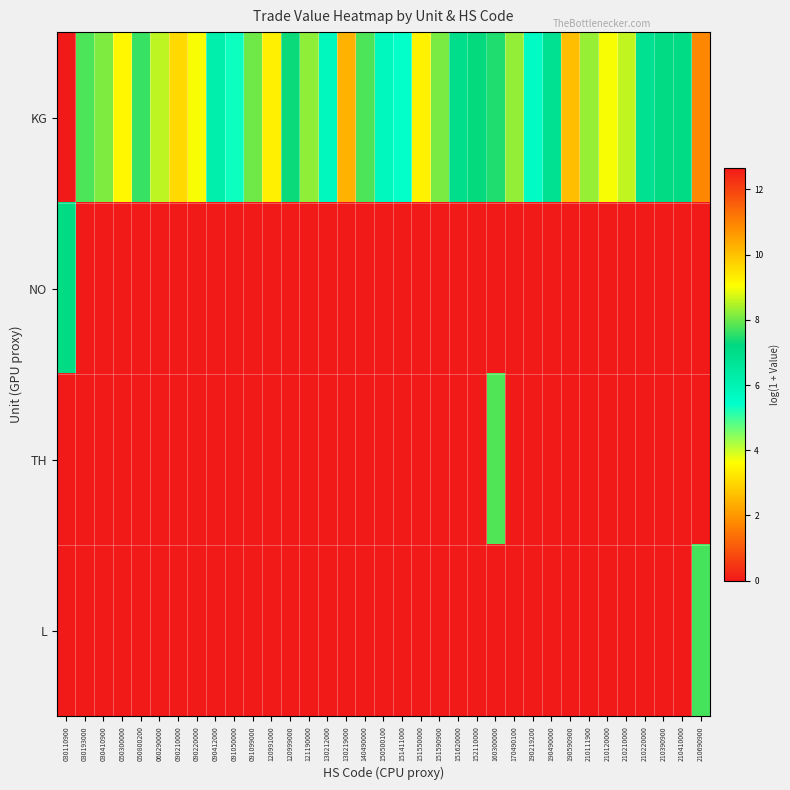

What is the difference between the highest and lowest values at 130219000?

10.2